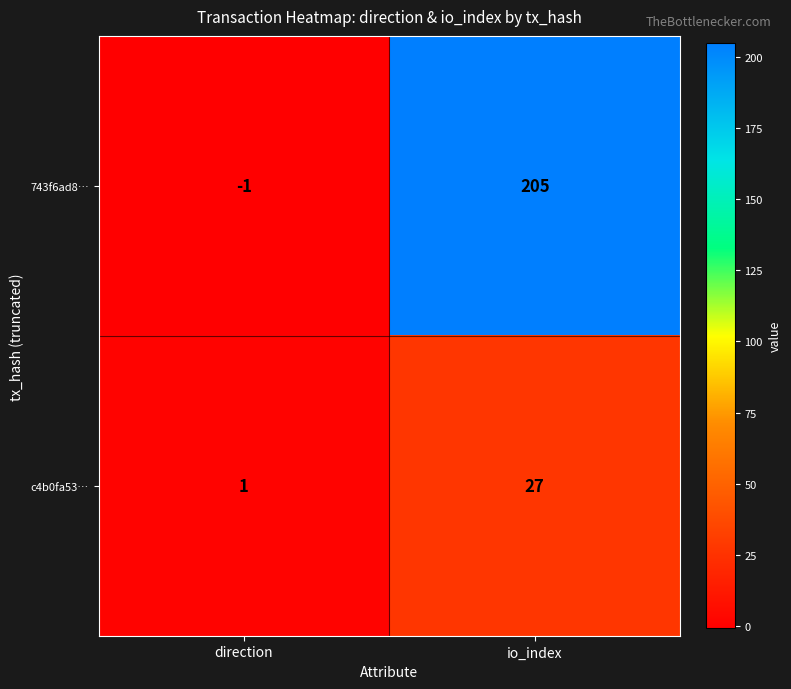

What is the sum of all c4b0fa53… values?

28